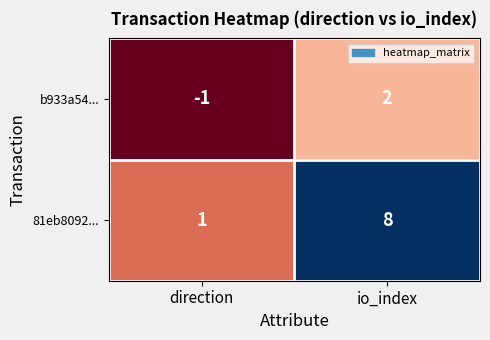

Count the number of data series in this chart.

2